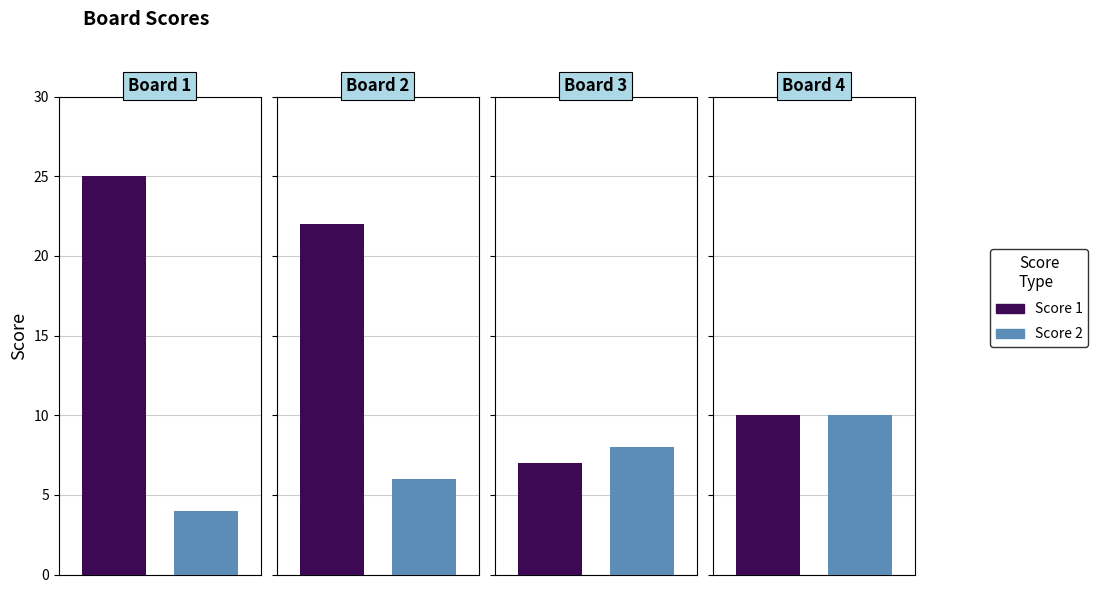

Is the value of Score 1 at 4 greater than the value of Score 2 at 3?

Yes